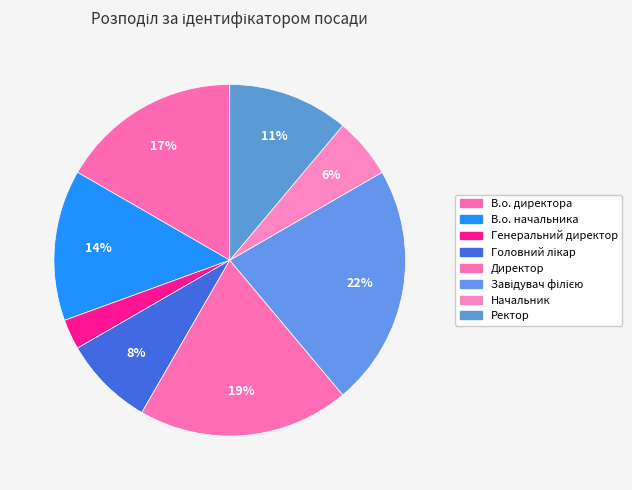

What is the largest slice in the pie chart?

Завідувач філією